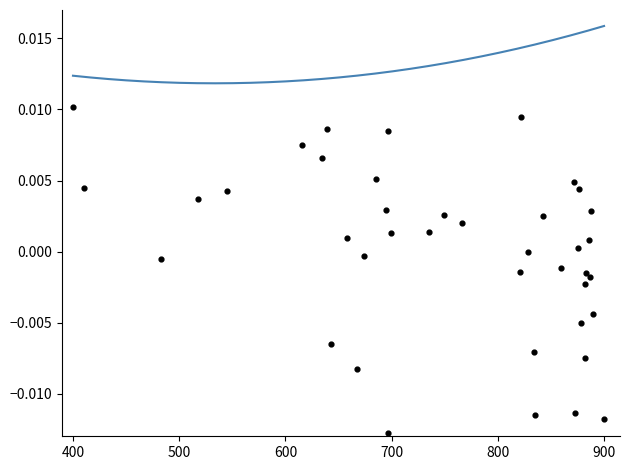

What is the range of X values (max minus min)?

500.0